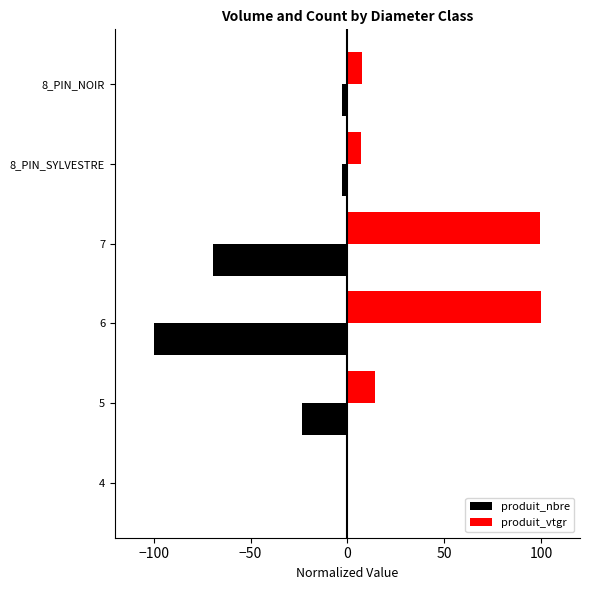

What is the sum of all produit_nbre values?

-200.0